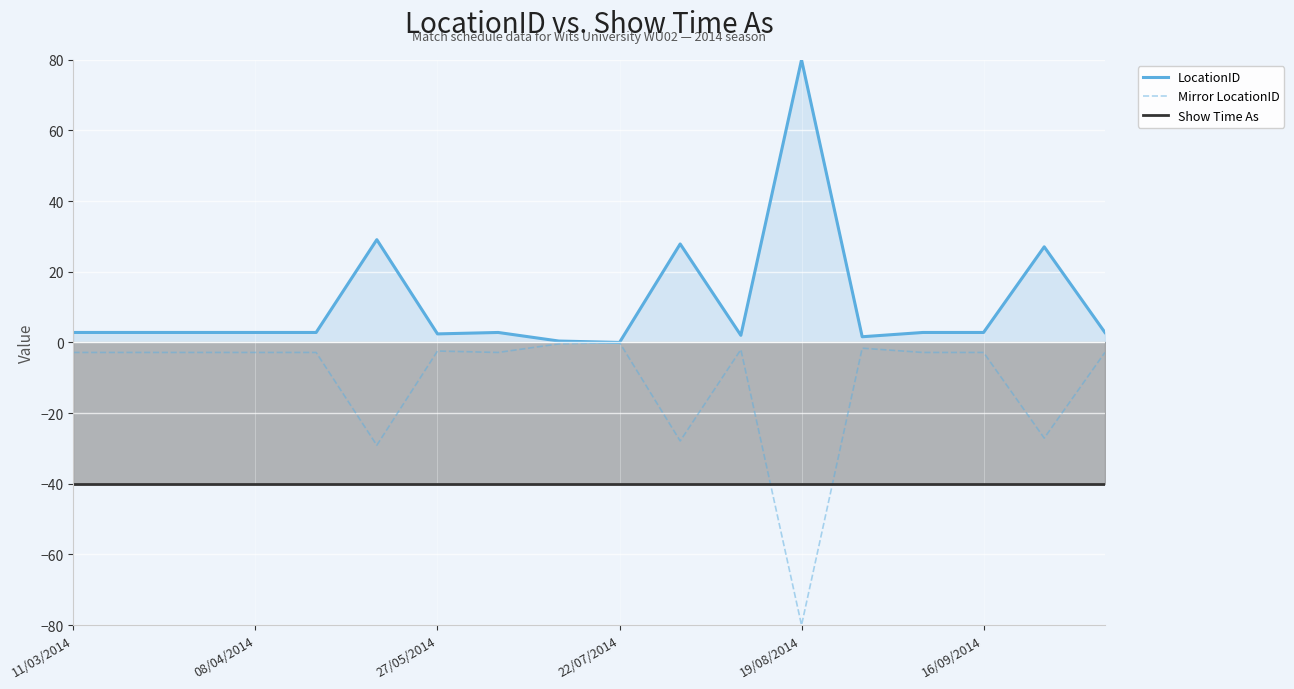

True or false: Mirror LocationID and LocationID intersect in this chart.

False